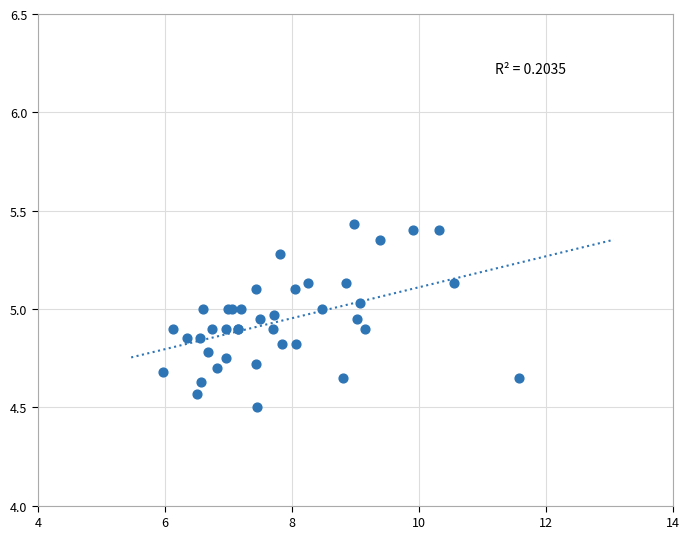

What Y value in the scatter plot is closest to 4?

4.5